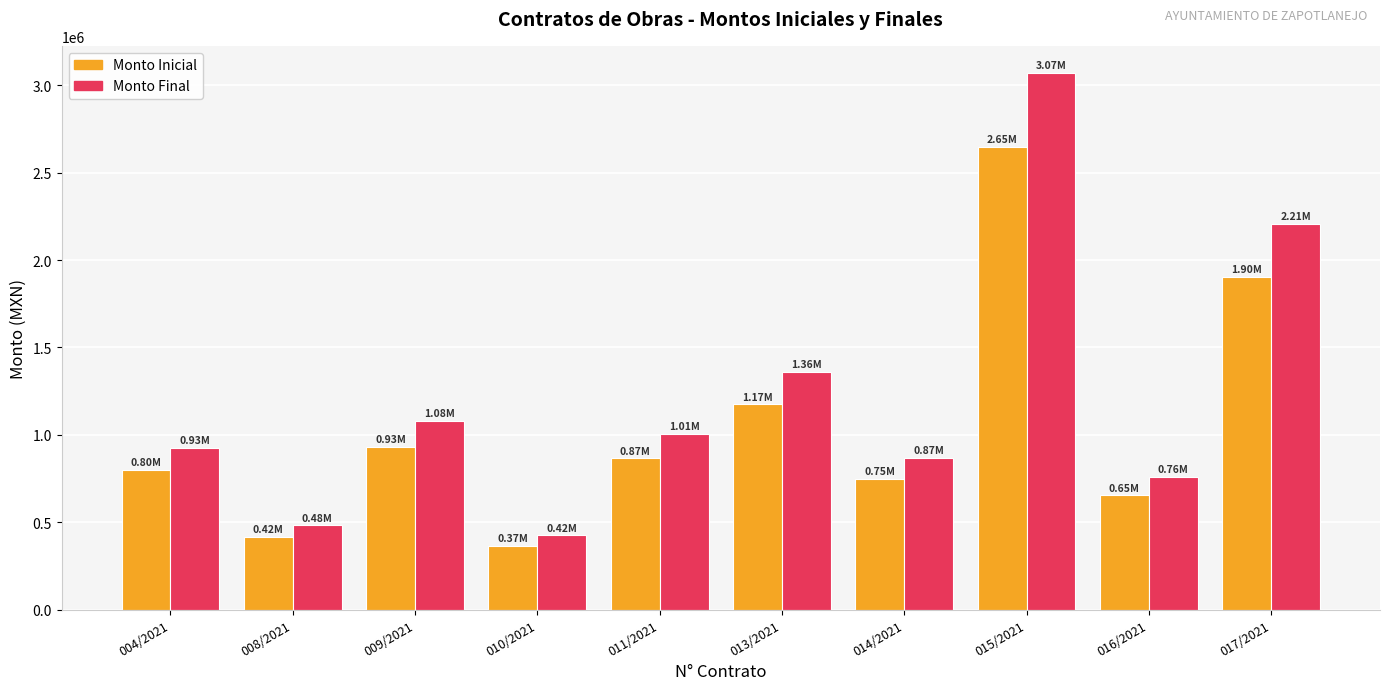

What is the spread (max minus min) of values at 008/2021?

66439.0